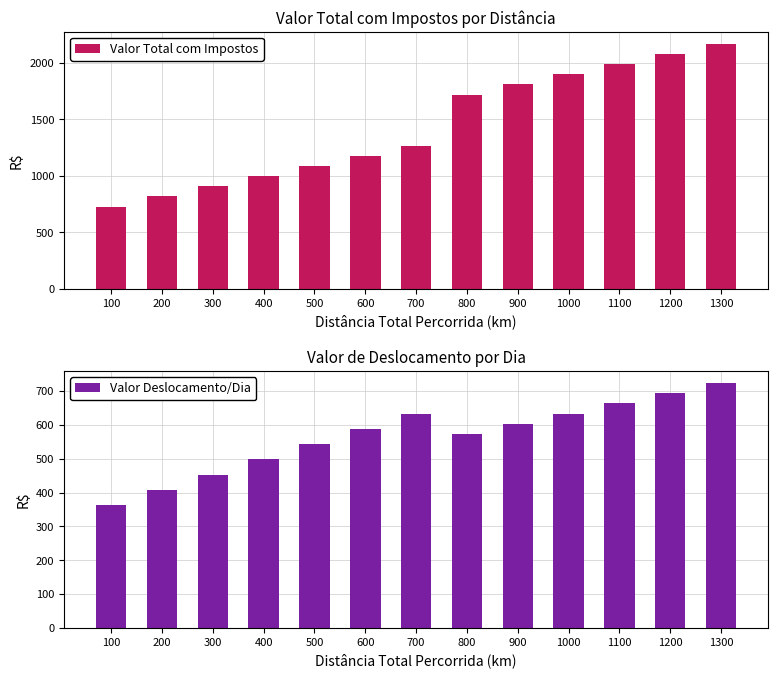

List the series in order of their peak value, lowest first.

Valor Deslocamento/Dia, Valor Total com Impostos